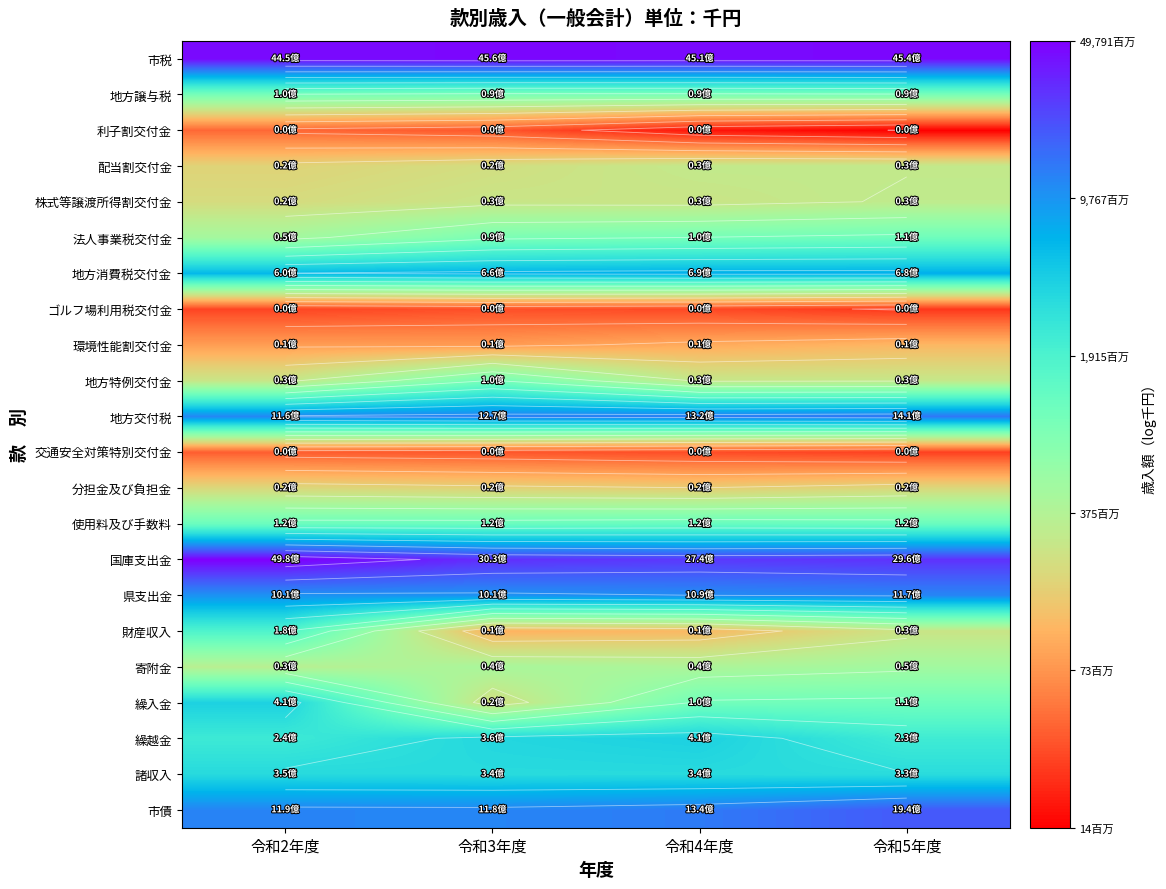

The 利子割交付金 series shows 15.8 at 令和3年度. True or false?

False